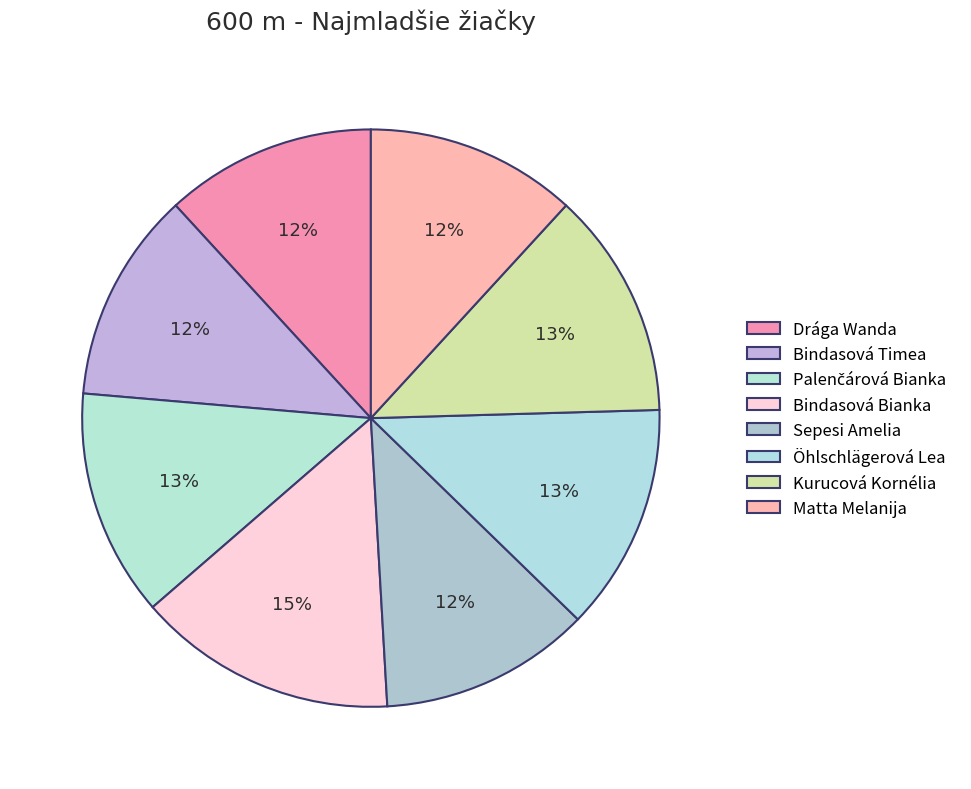

Is there any slice that represents more than half of the pie?

No